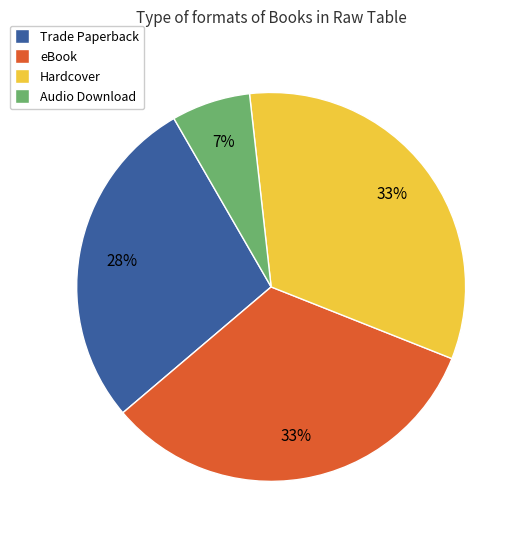

What percentage is the eBook slice, to the nearest percent?

33%